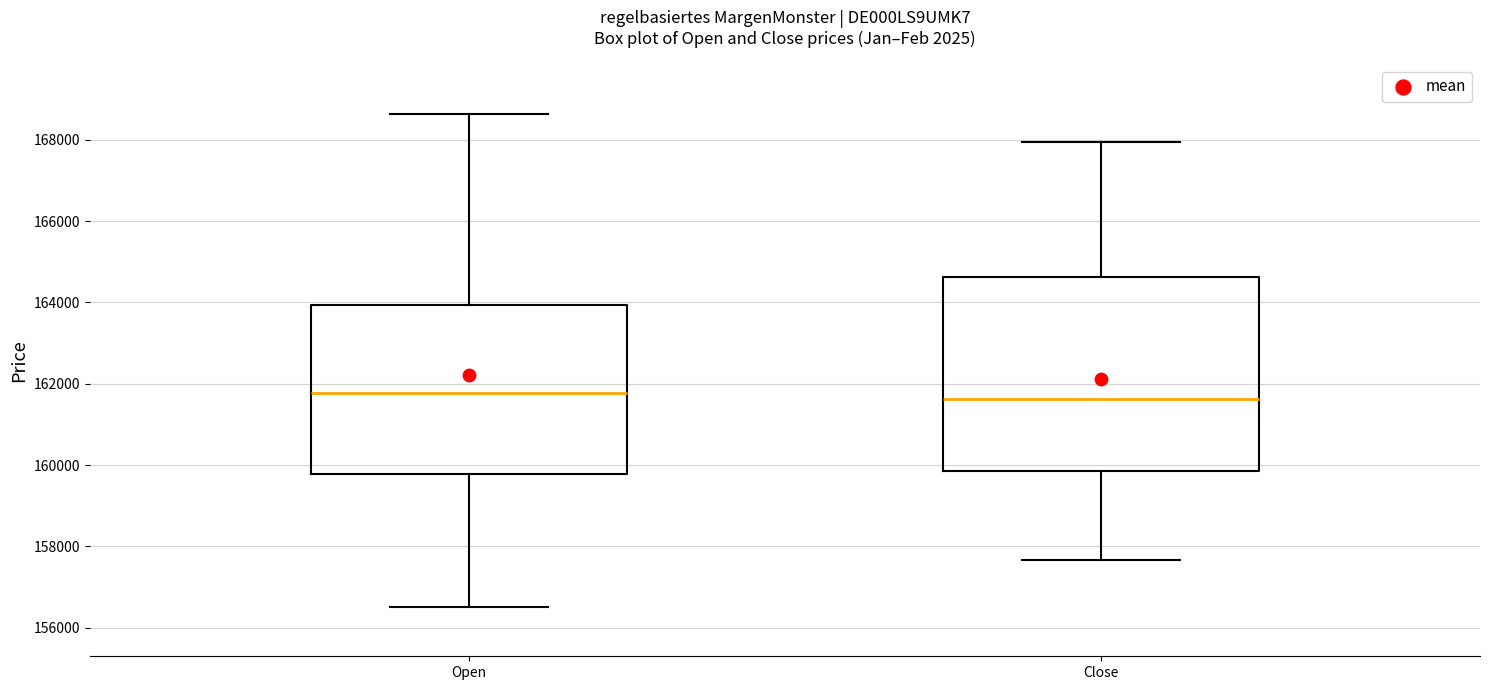

Reading left to right, transcribe this box plot: for each box, give where its median line is, the range the box spans, and where its two whiskers end, as read against the y-axis. The values are not printed on the chart, so give them approximately, as read against the axis.

Open: median 161800, box 159800 to 164000, whiskers 156600 to 168600
Close: median 161600, box 159800 to 164600, whiskers 157600 to 168000